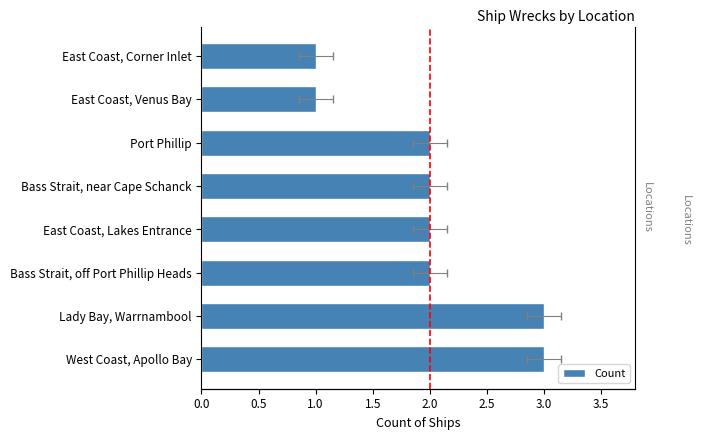

What is the minimum value shown in the chart?

1